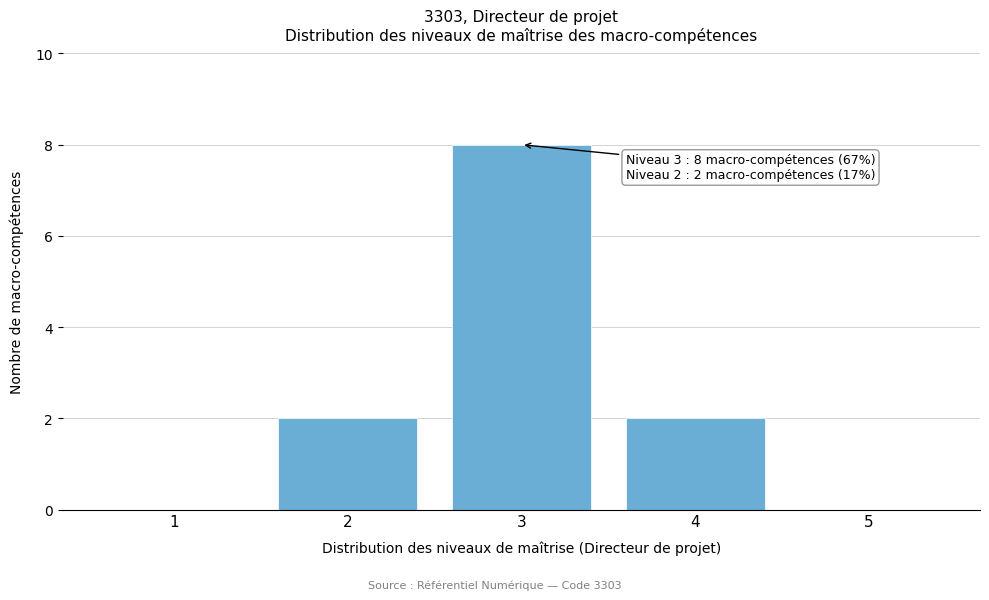

Which range on the x-axis has the tallest bar?

2.5 to 3.5